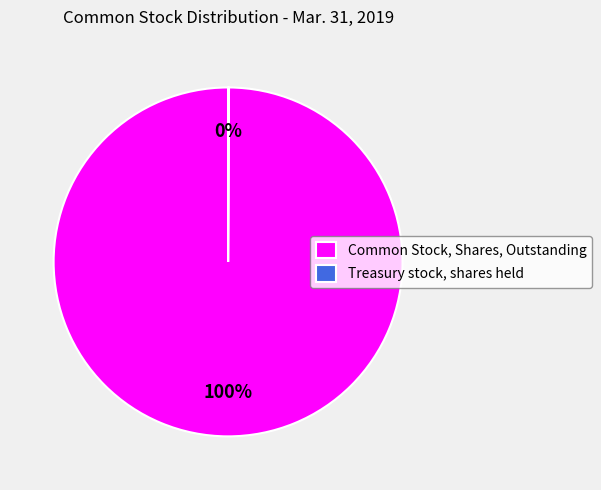

Which category accounts for the majority?

Common Stock, Shares, Outstanding